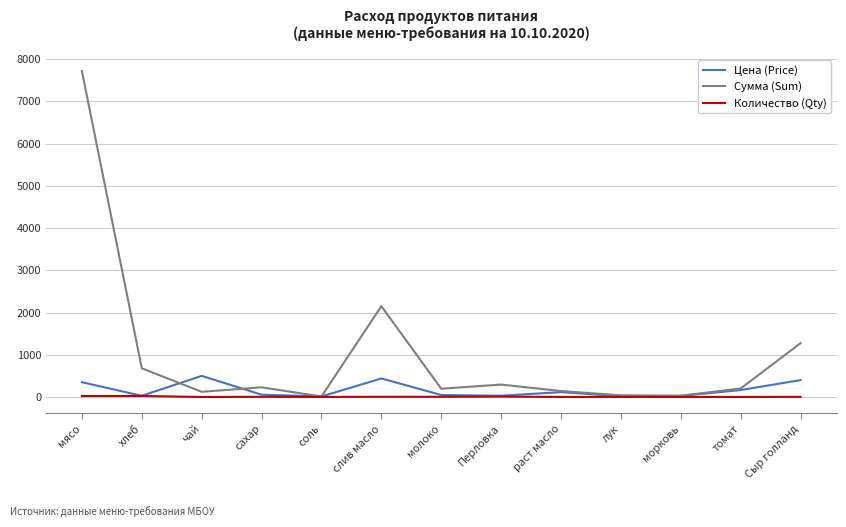

How many lines are shown in the chart?

3